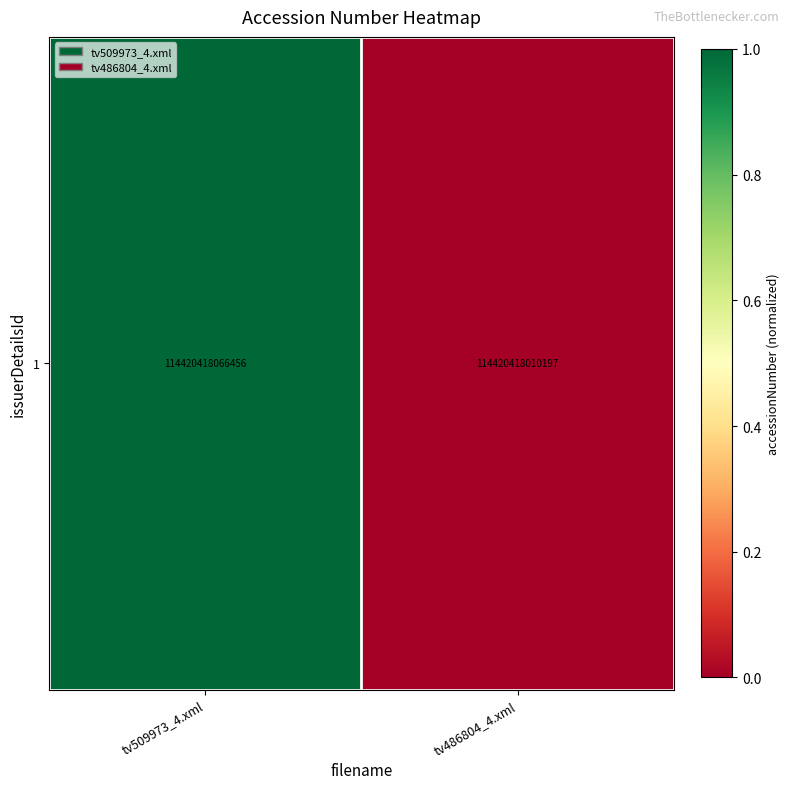

List the labels in order of value, largest first.

tv509973_4.xml, tv486804_4.xml